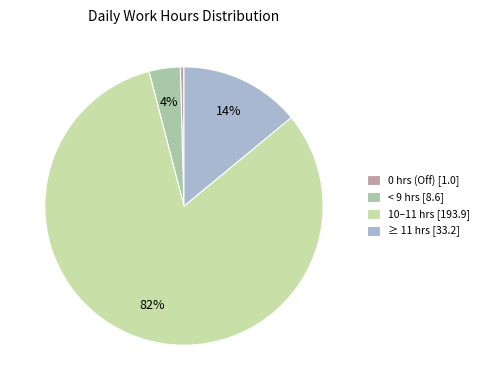

Do 0 hrs (Off) [1.0] and < 9 hrs [8.6] together represent more than half of the pie?

No